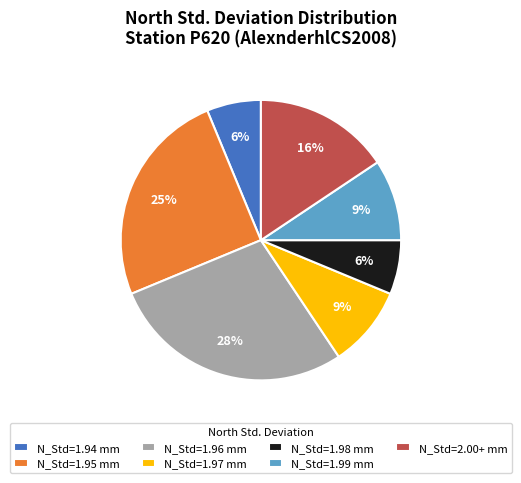

Combined, do N_Std=1.97 mm and N_Std=1.95 mm account for over 50%?

No